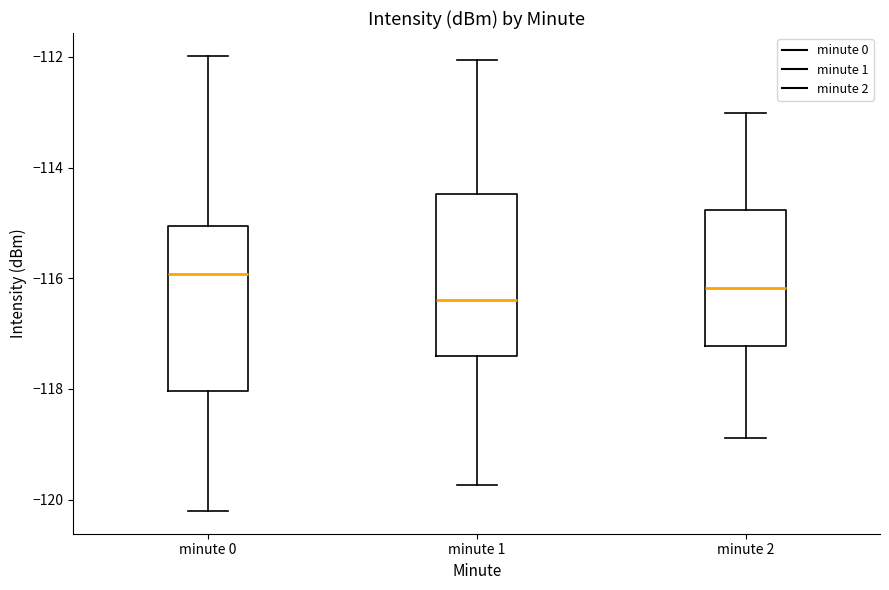

Which box's median line is the lowest?

minute 1